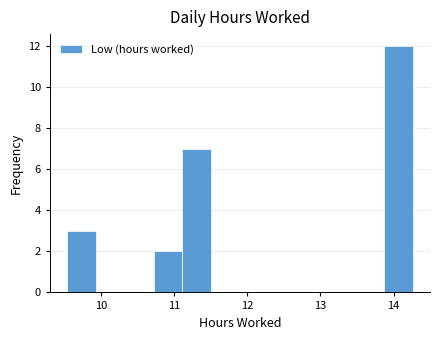

Read against the x-axis, roughly where is the centre of the tallest bar?

14.1